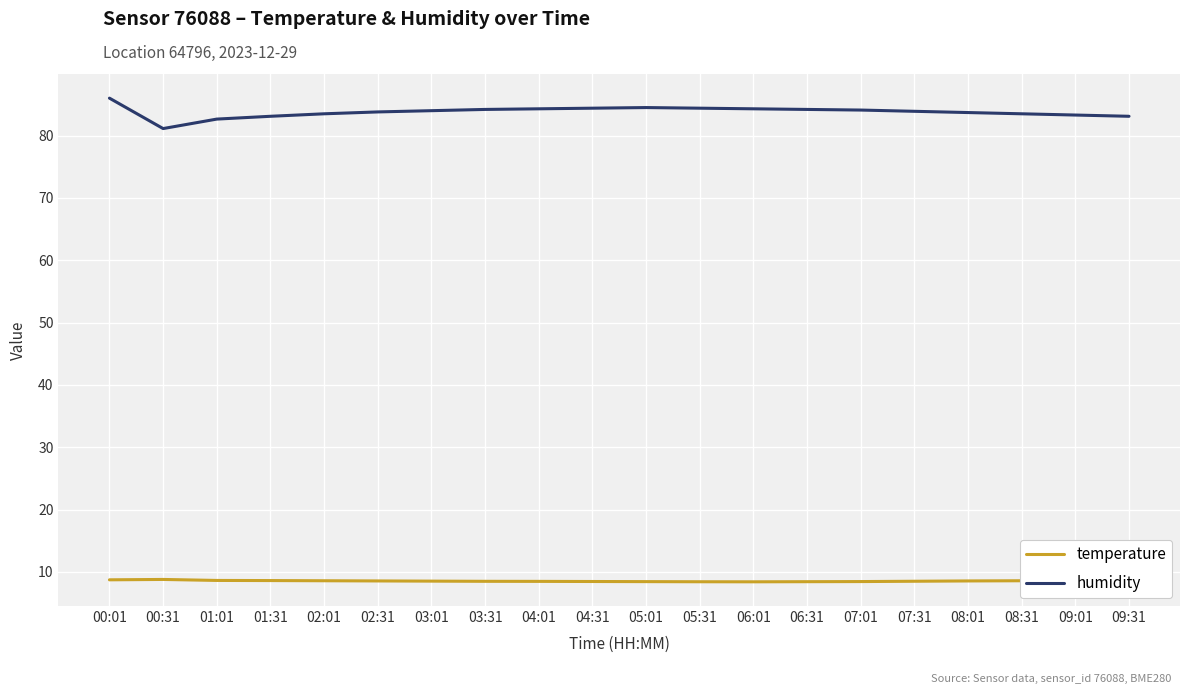

What is the total value across all series at 09:31?

91.7